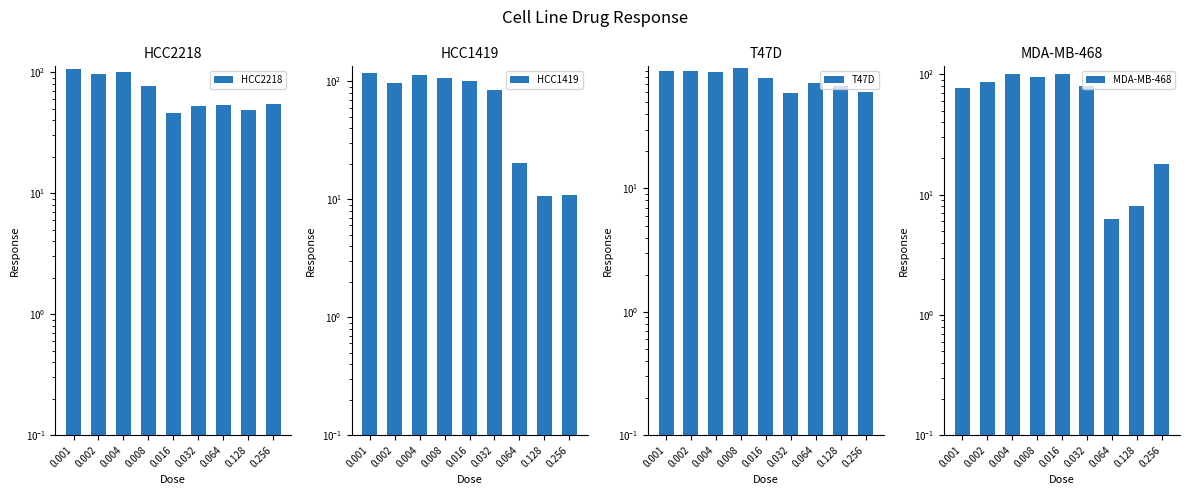

How many series are shown in this chart?

4